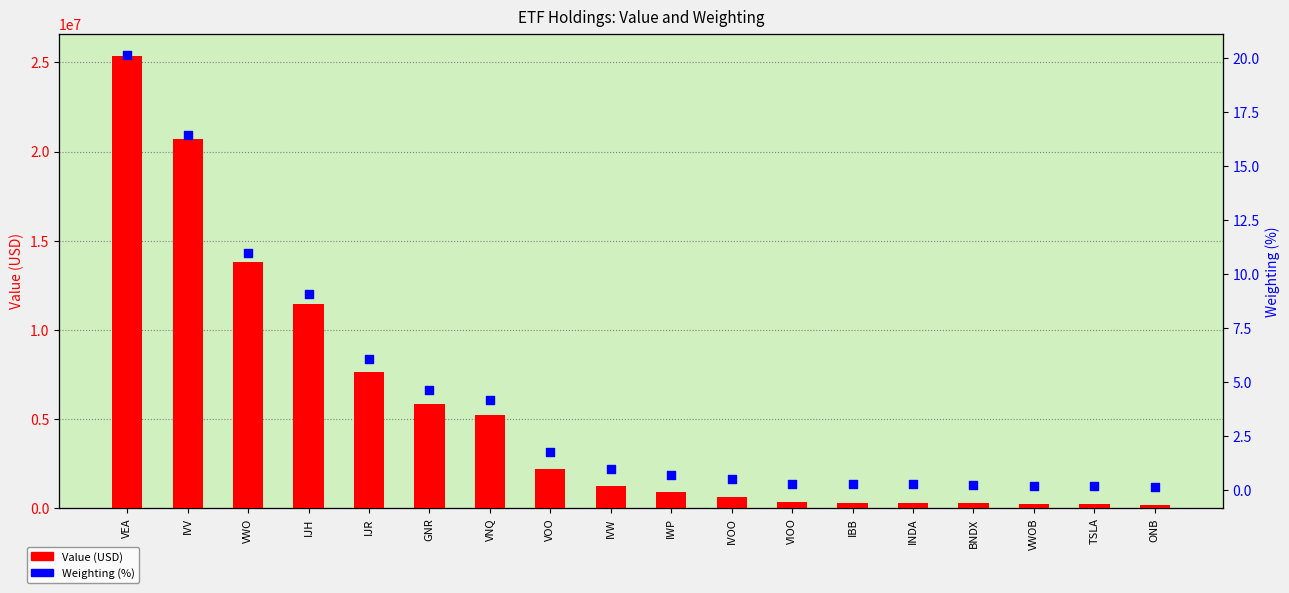

At how many categories does at least one series exceed 19697516?

2